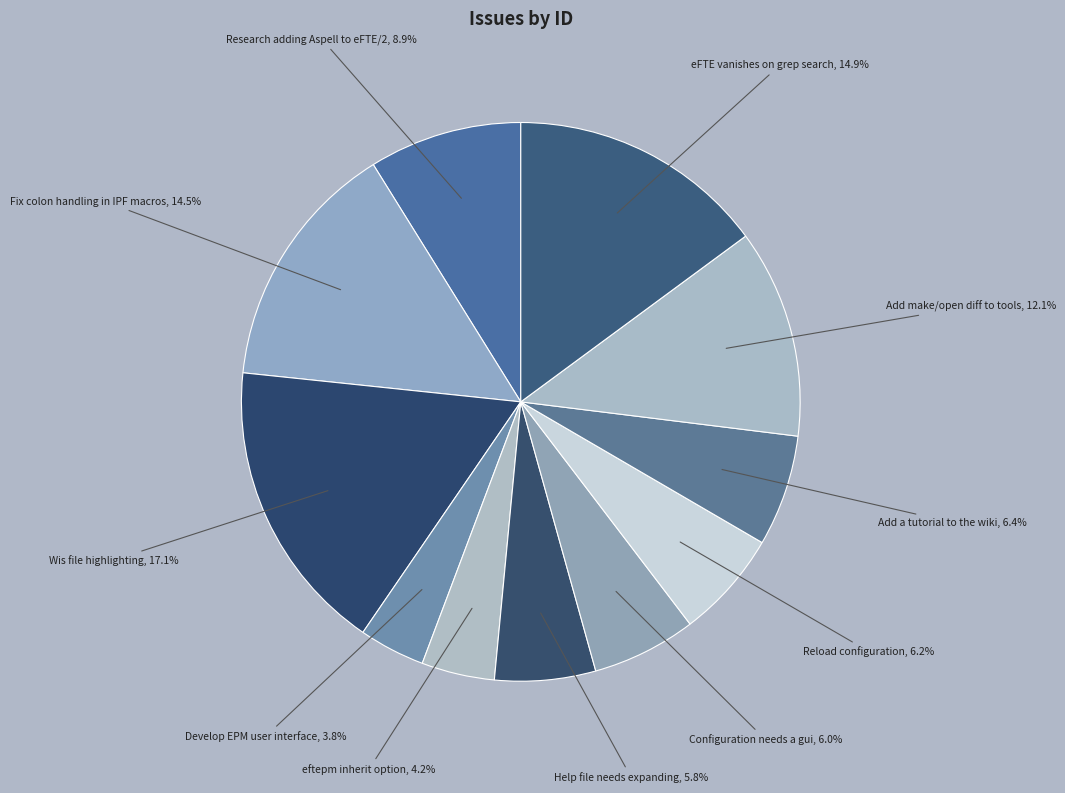

Count the number of slices in the pie.

11